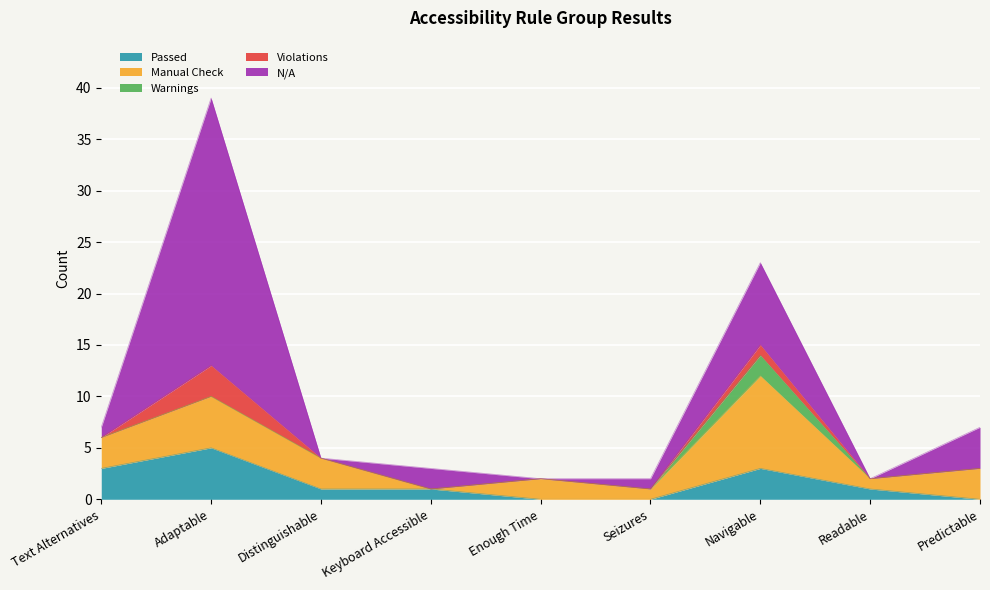

What is the greatest value displayed?

26